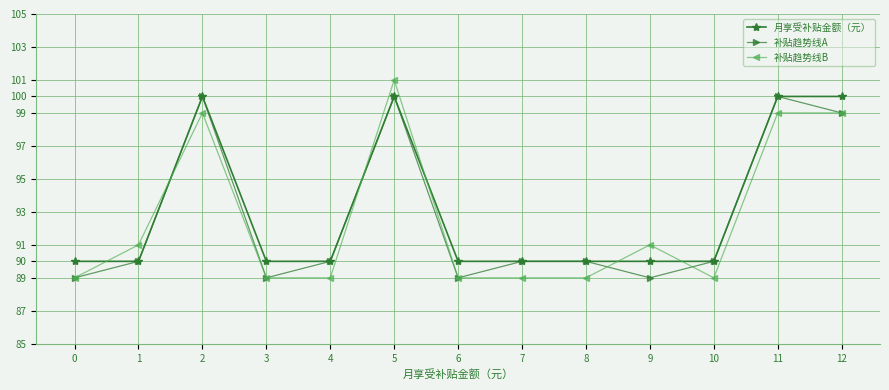

Reading right to left, extract all data points from this chart.

月享受补贴金额（元）: 12=100	11=100	10=90	9=90	8=90	7=90	6=90	5=100	4=90	3=90	2=100	1=90	0=90
补贴趋势线A: 12=99	11=100	10=90	9=89	8=90	7=90	6=89	5=100	4=90	3=89	2=100	1=90	0=89
补贴趋势线B: 12=99	11=99	10=89	9=91	8=89	7=89	6=89	5=101	4=89	3=89	2=99	1=91	0=89